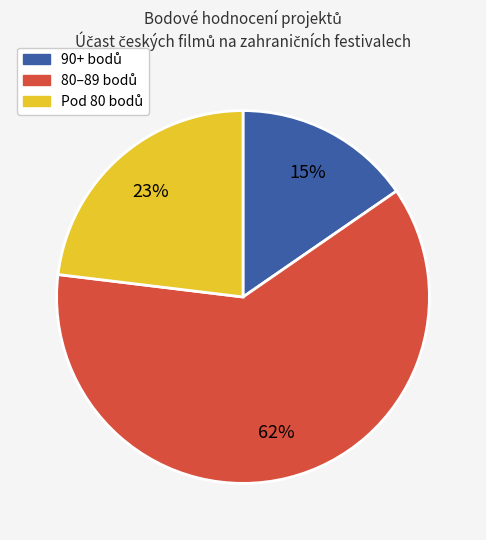

Is there any slice that represents more than half of the pie?

Yes